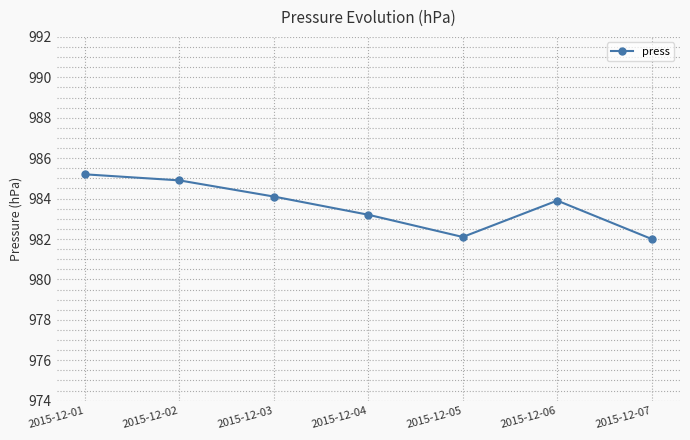

Which has a higher value, 2015-12-06 or 2015-12-07?

2015-12-06